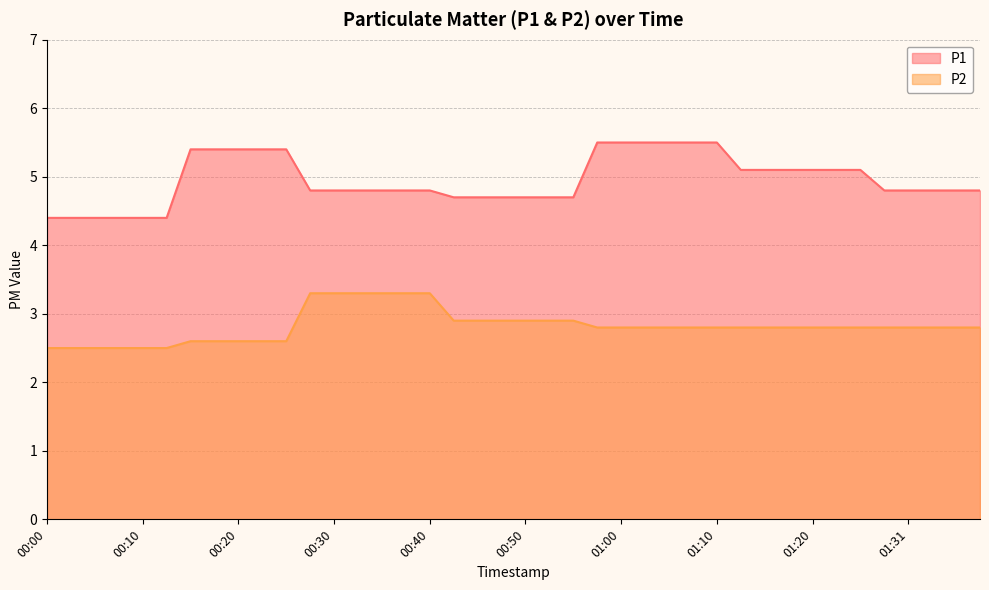

List the series in order of their overall mean, highest first.

P1, P2